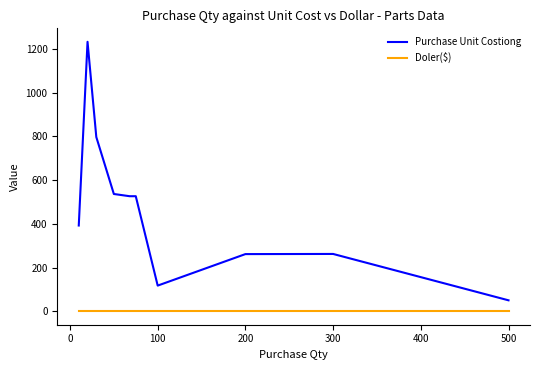

What is the maximum value shown in the chart?

1232.0